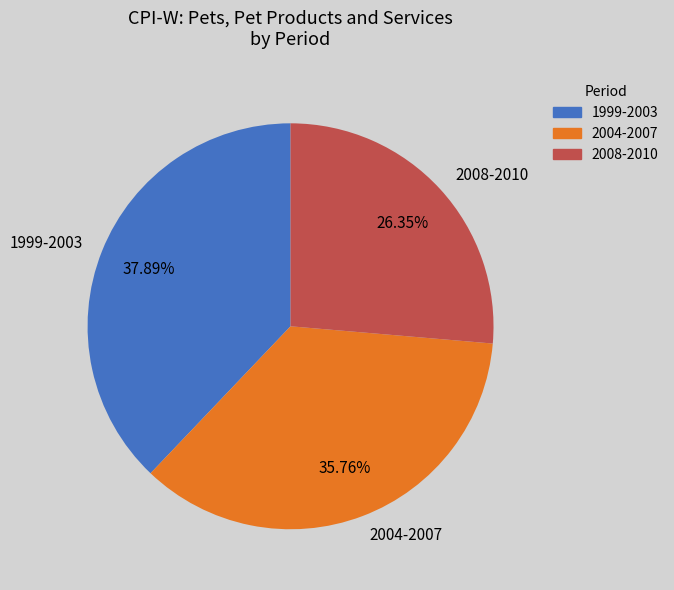

Do 2004-2007 and 2008-2010 together represent more than half of the pie?

Yes